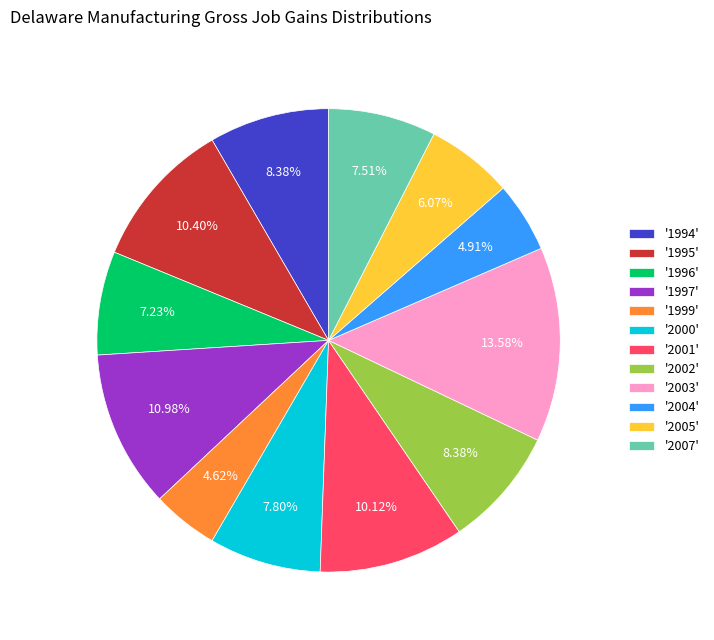

How many segments does this pie chart have?

12